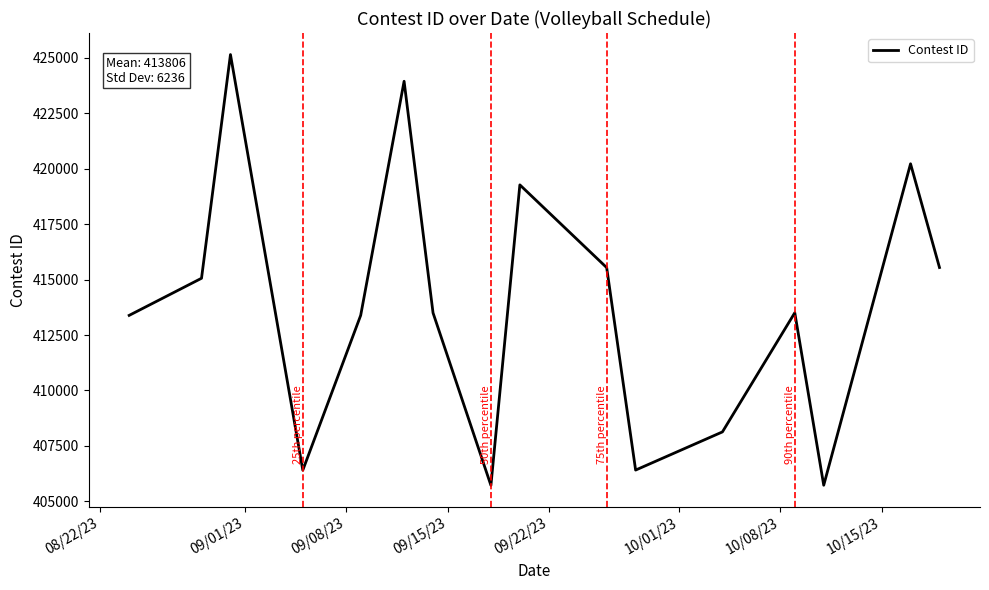

What is the greatest value displayed?

425151